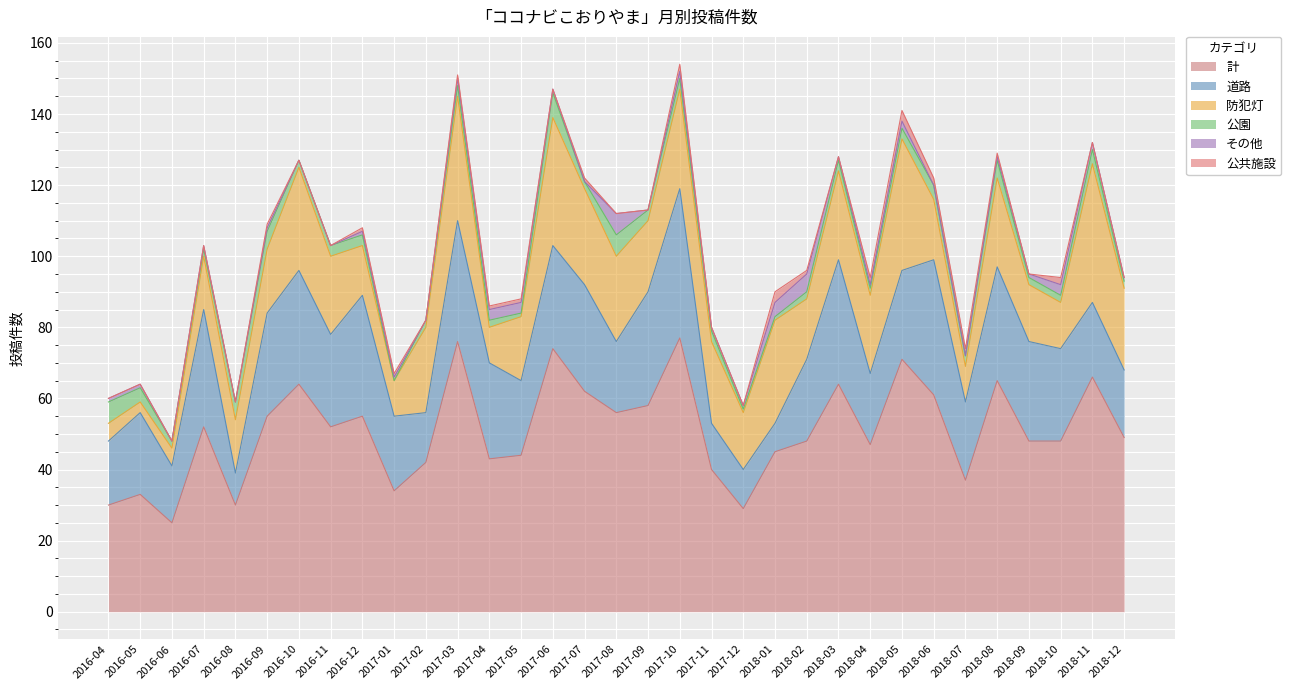

What are all the series names shown in the legend?

計, 道路, 防犯灯, 公園, その他, 公共施設